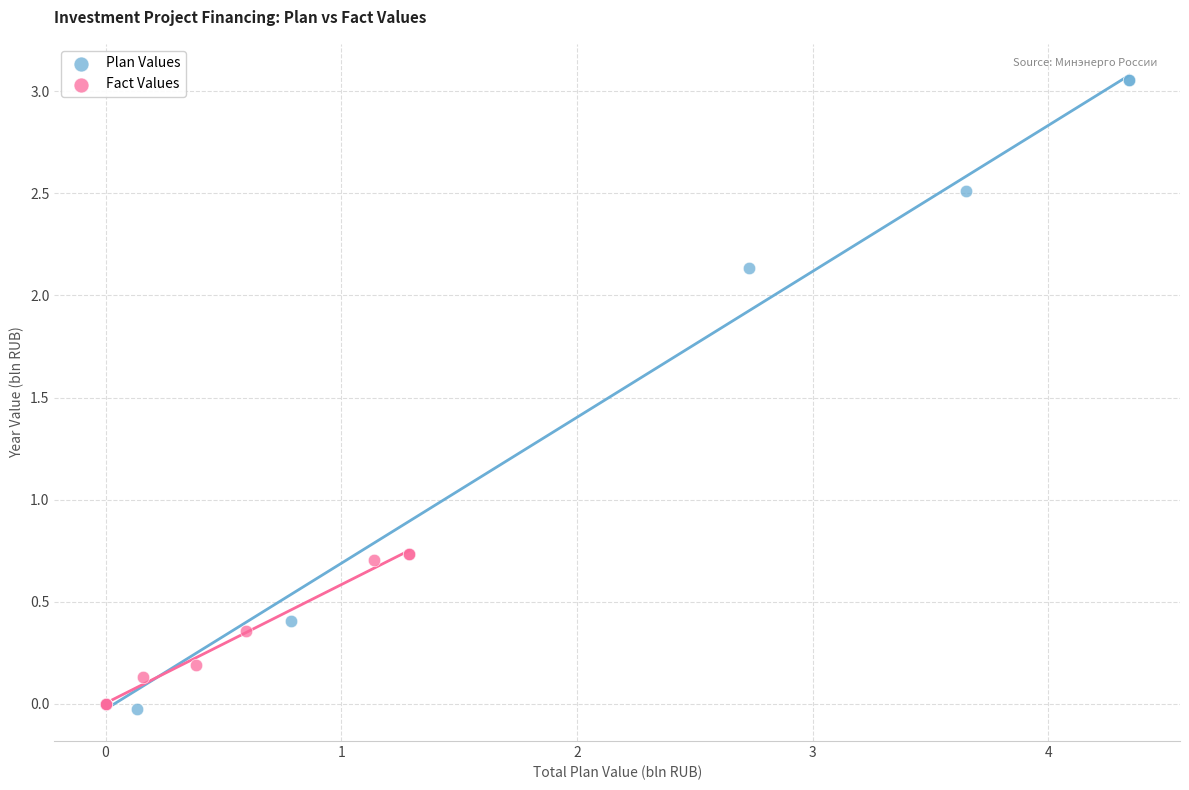

Which series reaches the maximum Y coordinate?

Plan Values